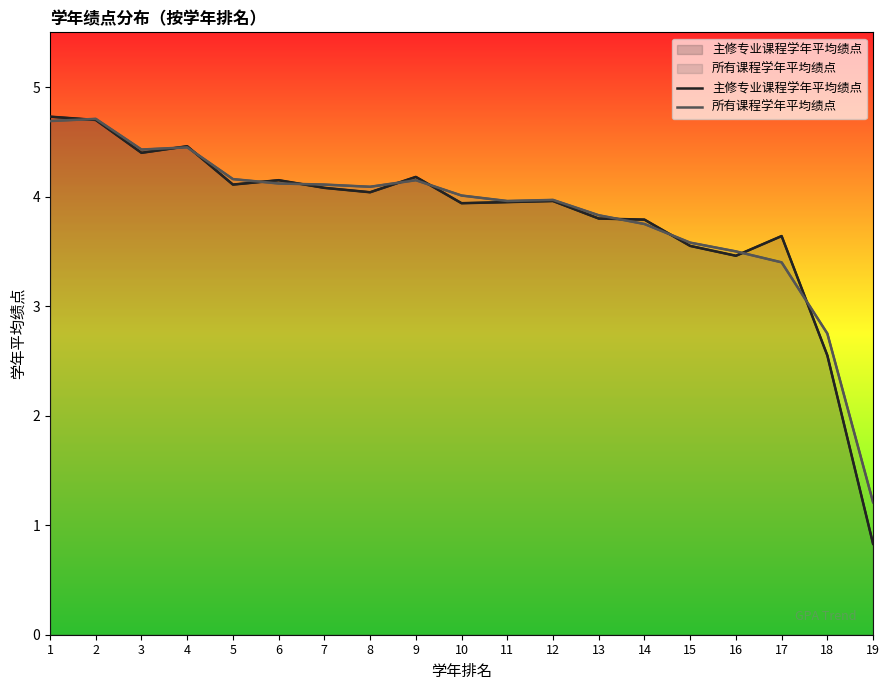

How many lines are shown in the chart?

2